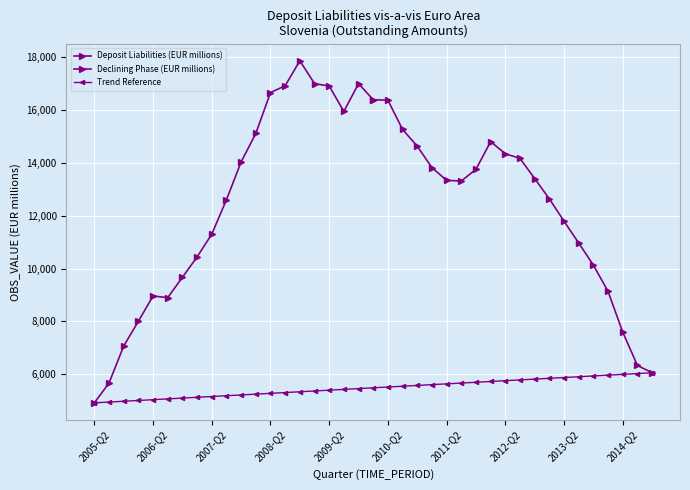

Which has a higher value, 2005-Q2 or 2007-Q4?

2007-Q4